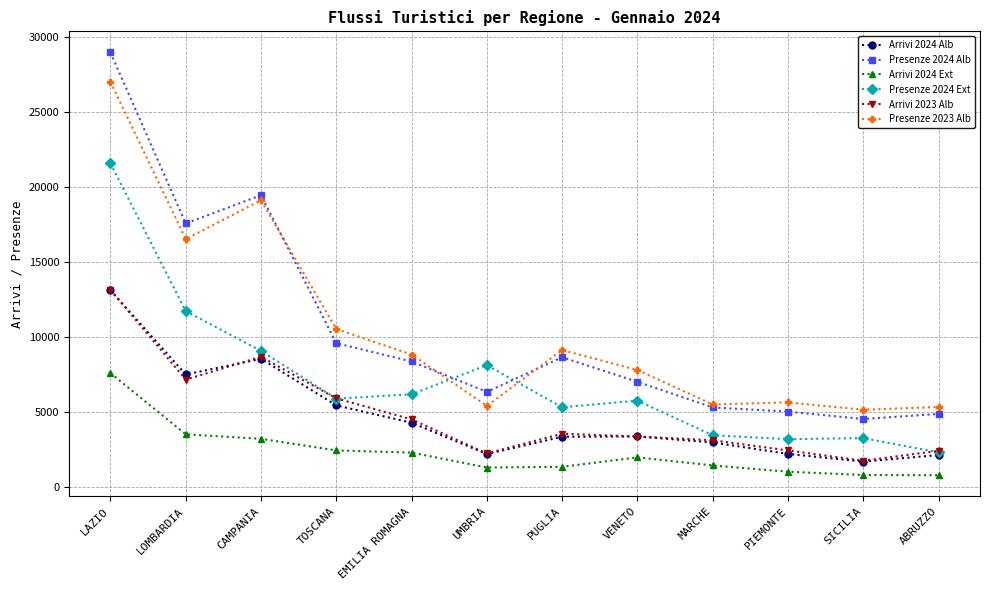

What is the highest value of the Presenze 2024 Ext series?

21551